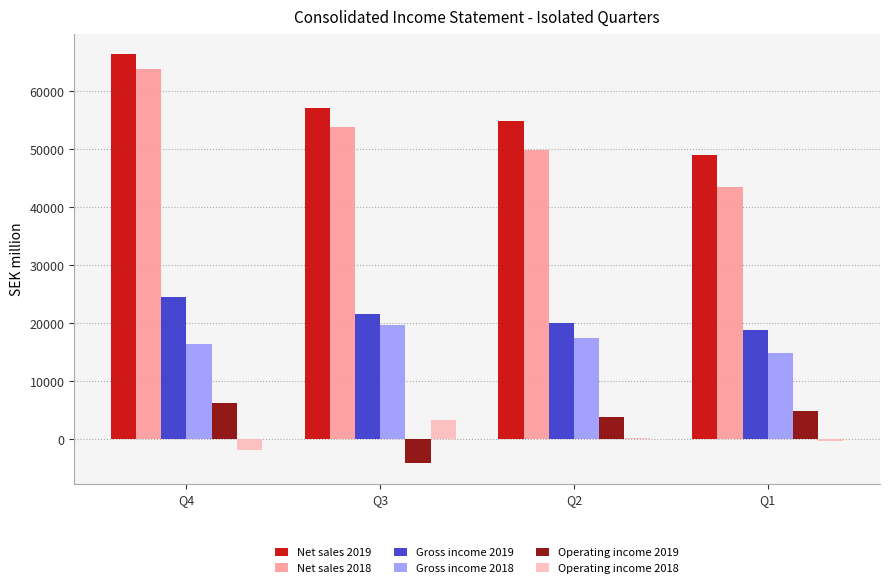

Is the value of Gross income 2019 at Q2 greater than the value of Operating income 2018 at Q2?

Yes